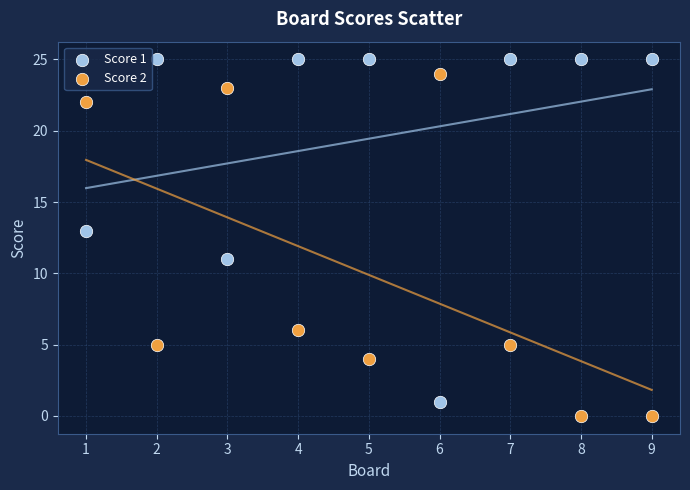

Across all data points, what is the range of Y values (max minus min)?

25